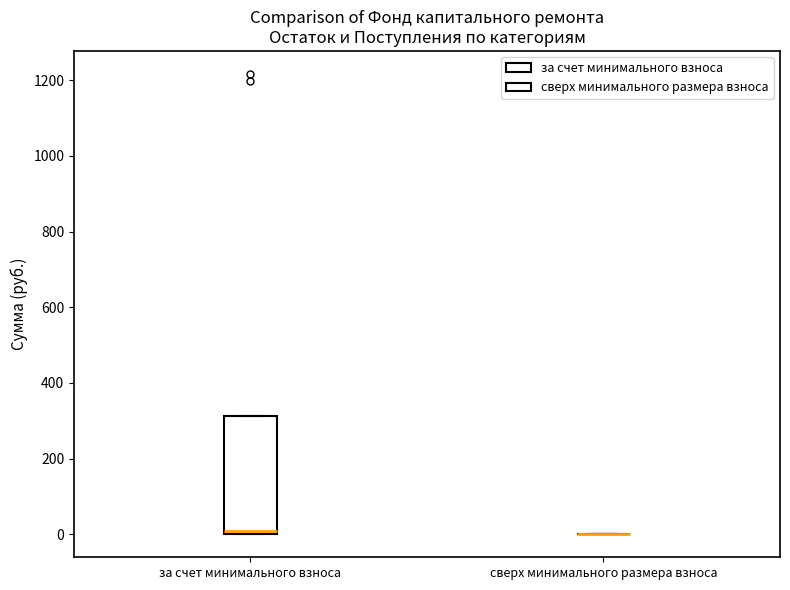

Reading left to right, read every box against the y-axis: the position of its median line, the range the box covers, and the ends of its whiskers. The values are not printed on the chart, so give them approximately, as read against the axis.

за счет минимального взноса: median 0 (just above the box's lower edge), box 0 to 320, whiskers 0 to 320
сверх минимального размера взноса: box collapsed to a line at 0, whiskers 0 to 0